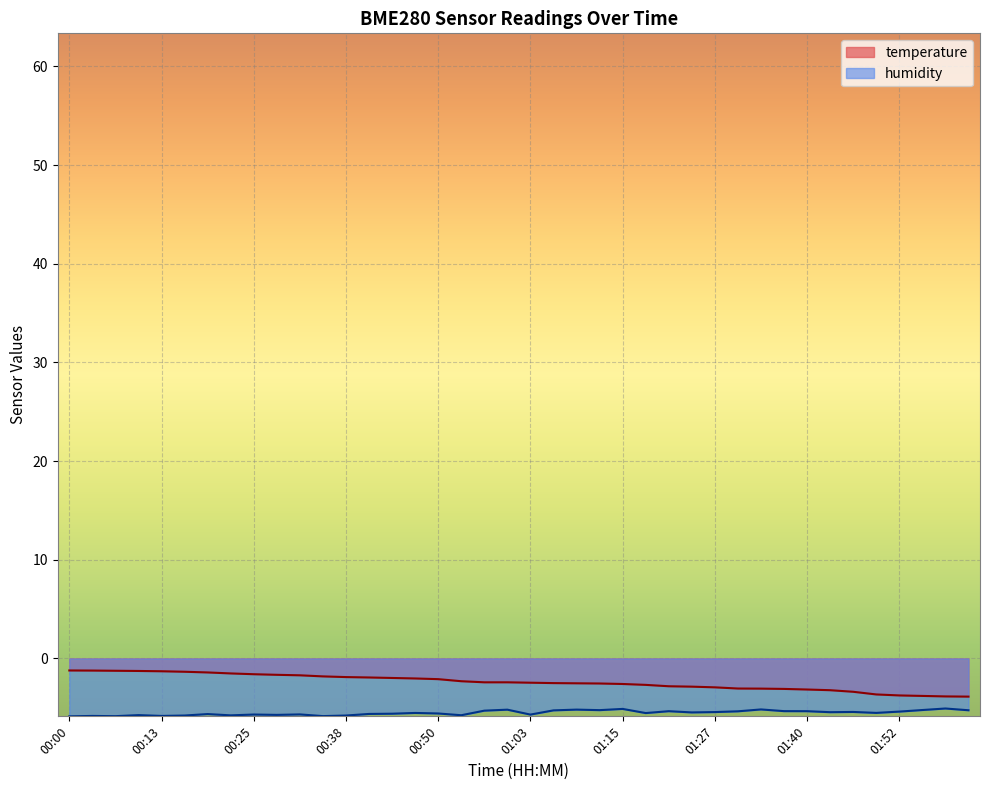

What is the label of the 27th point from the left?

01:21